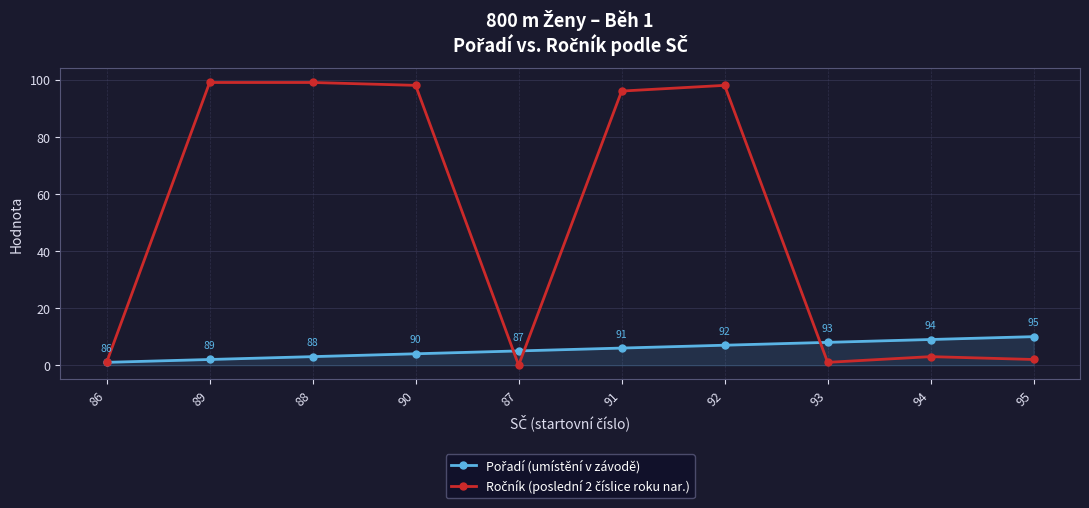

Which category has the lowest value across all series?

87